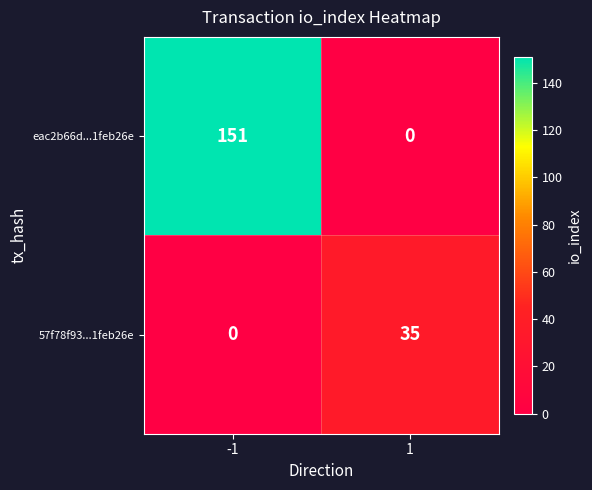

Read the 57f78f93...1feb26e value at 1, to the nearest 10.

40